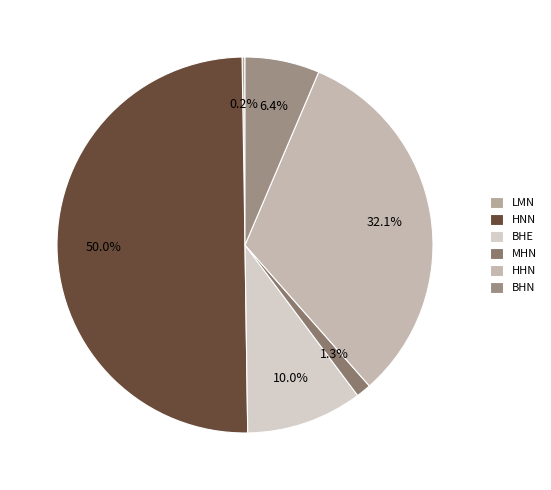

How much of the chart is everything except BHE?

90.0%